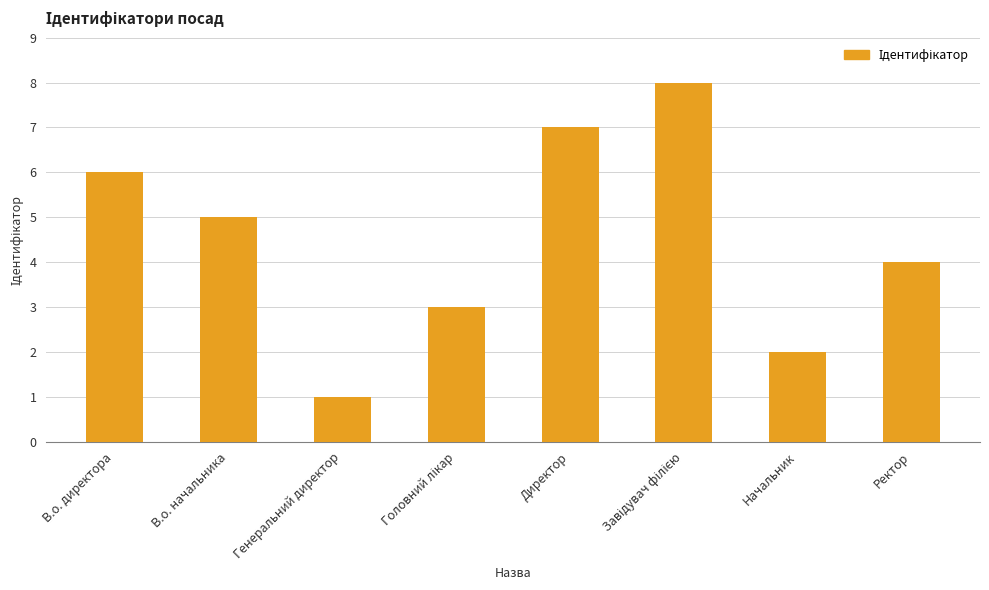

How many bars are there in total?

8